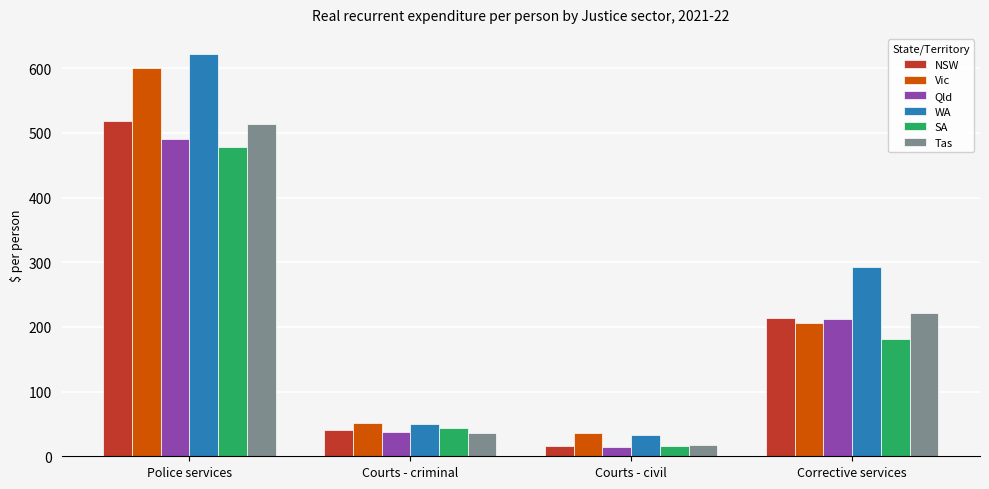

Is the value of Qld at Police services greater than the value of Vic at Police services?

No